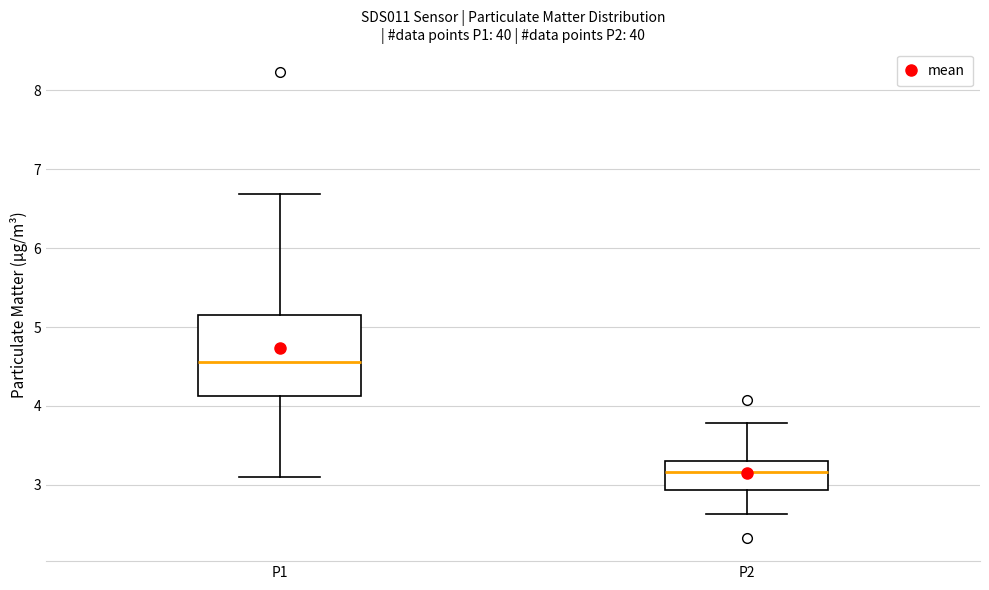

Reading left to right, read every box against the y-axis: the position of its median line, the range the box covers, and the ends of its whiskers. The values are not printed on the chart, so give them approximately, as read against the axis.

P1: median 4.6, box 4.1 to 5.2, whiskers 3.1 to 6.7
P2: median 3.2, box 2.9 to 3.3, whiskers 2.6 to 3.8